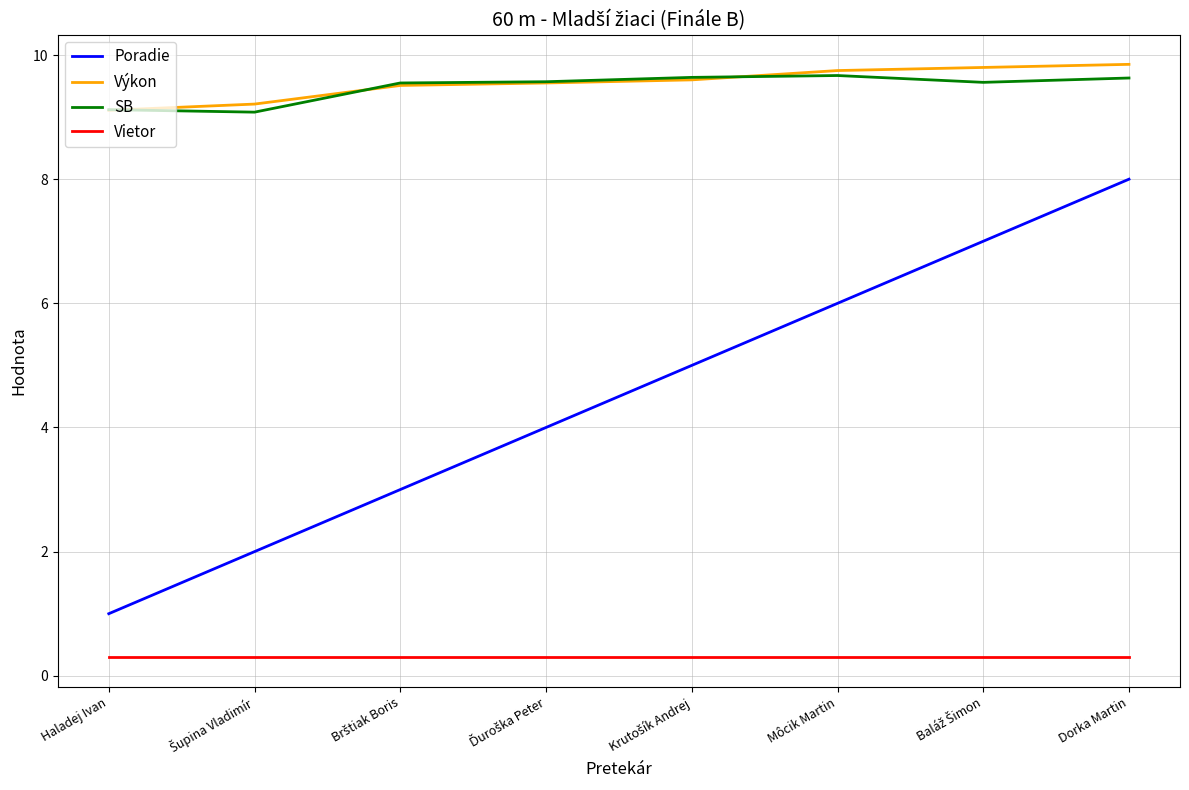

At which category is the sum across all series the highest?

Dorka Martin